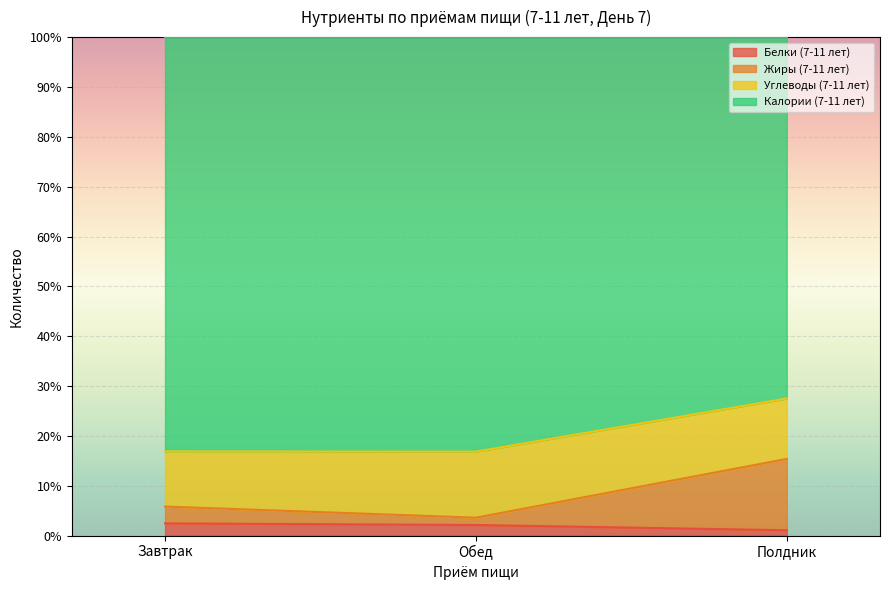

The Белки (7-11 лет) series shows 2.5 at Завтрак. True or false?

True